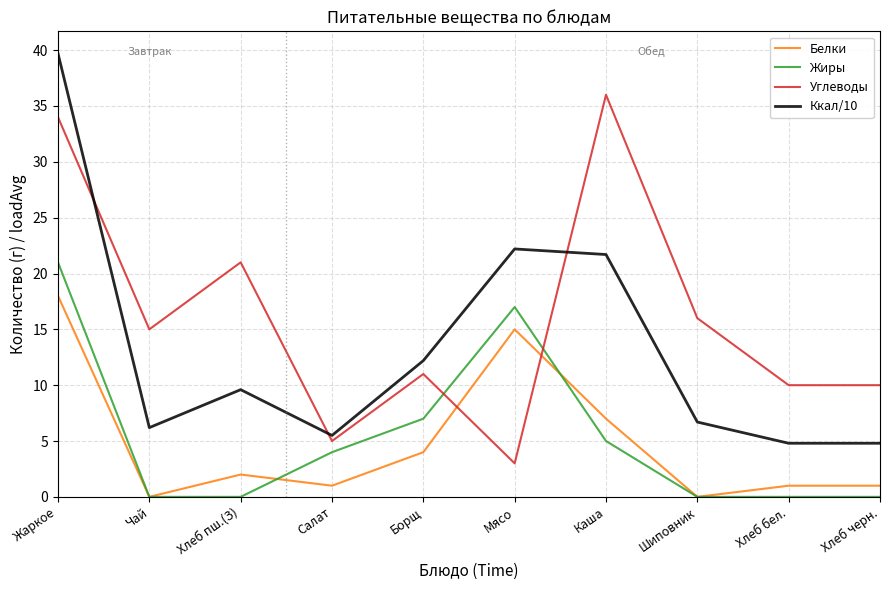

Reading right to left, extract all data points from this chart.

Белки: Хлеб черн.=1.0	Хлеб бел.=1.0	Шиповник=0.0	Каша=7.0	Мясо=15.0	Борщ=4.0	Салат=1.0	Хлеб пш.(З)=2.0	Чай=0.0	Жаркое=18.0
Жиры: Хлеб черн.=0.0	Хлеб бел.=0.0	Шиповник=0.0	Каша=5.0	Мясо=17.0	Борщ=7.0	Салат=4.0	Хлеб пш.(З)=0.0	Чай=0.0	Жаркое=21.0
Углеводы: Хлеб черн.=10.0	Хлеб бел.=10.0	Шиповник=16.0	Каша=36.0	Мясо=3.0	Борщ=11.0	Салат=5.0	Хлеб пш.(З)=21.0	Чай=15.0	Жаркое=34.0
Ккал/10: Хлеб черн.=4.8	Хлеб бел.=4.8	Шиповник=6.7	Каша=21.7	Мясо=22.2	Борщ=12.2	Салат=5.5	Хлеб пш.(З)=9.6	Чай=6.2	Жаркое=39.7